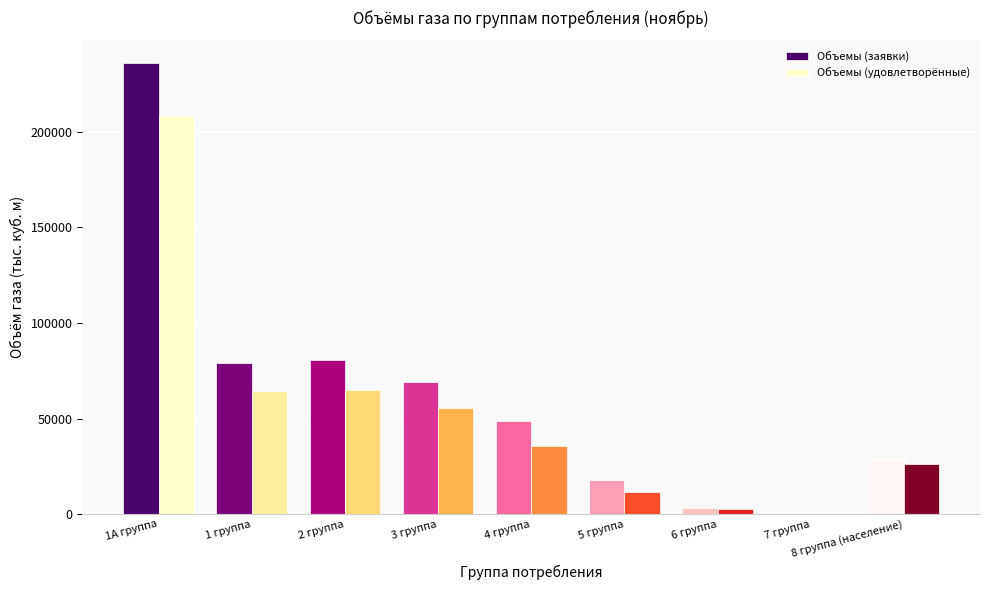

What is the sum of all Объемы (заявки) values?

563199.4